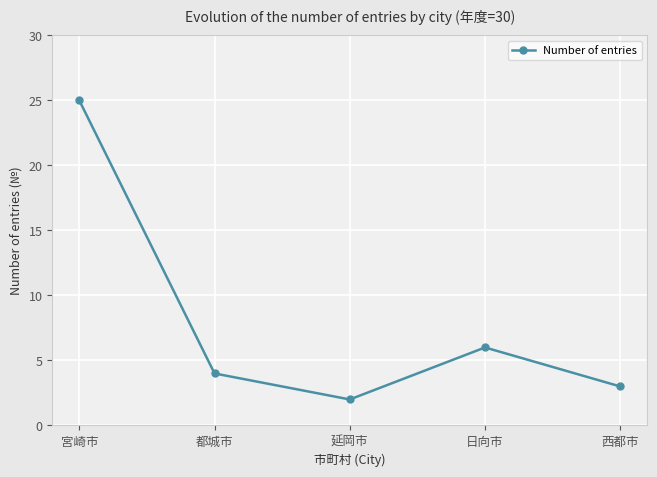

Is this an area chart (filled region under the line)?

No